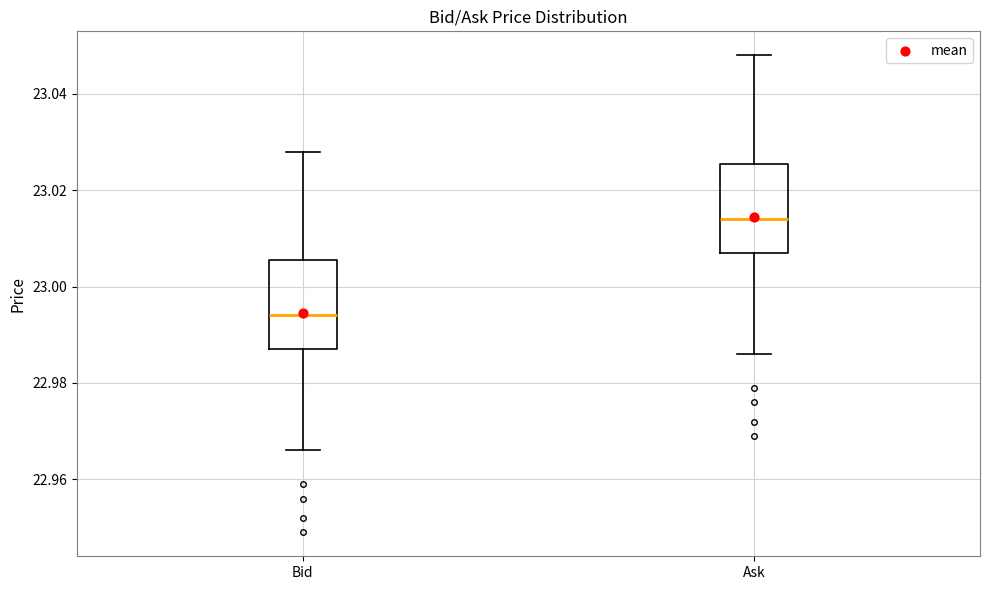

Reading left to right, transcribe this box plot: for each box, give where its median line is, the range the box spans, and where its two whiskers end, as read against the y-axis. The values are not printed on the chart, so give them approximately, as read against the axis.

Bid: median 22.994, box 22.988 to 23.006, whiskers 22.966 to 23.028
Ask: median 23.014, box 23.008 to 23.026, whiskers 22.986 to 23.048